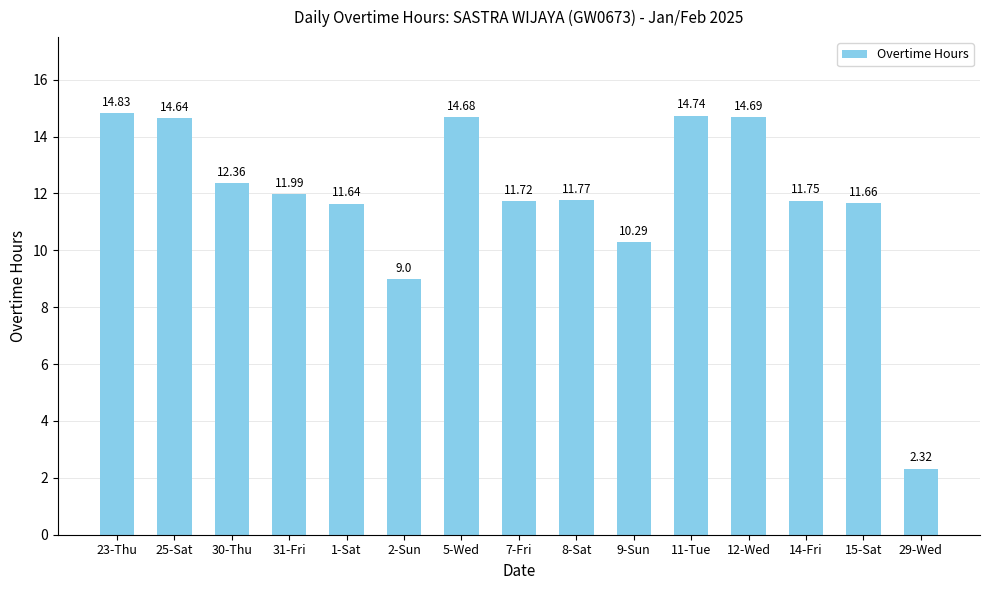

Are the bars grouped side by side (vs. stacked)?

No